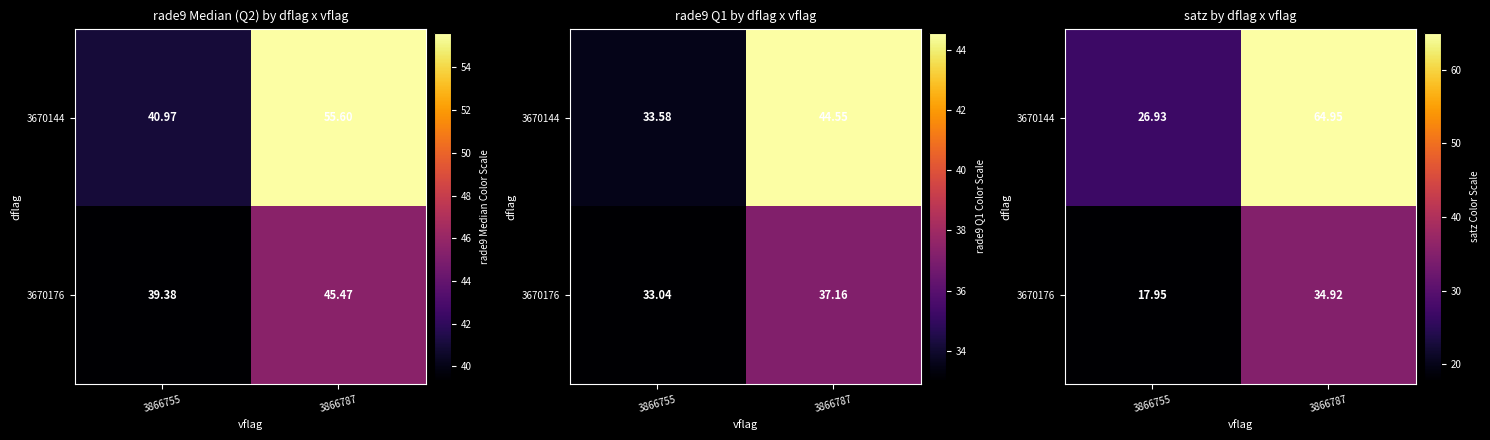

What is the total value across all series at 3866755?

44.9